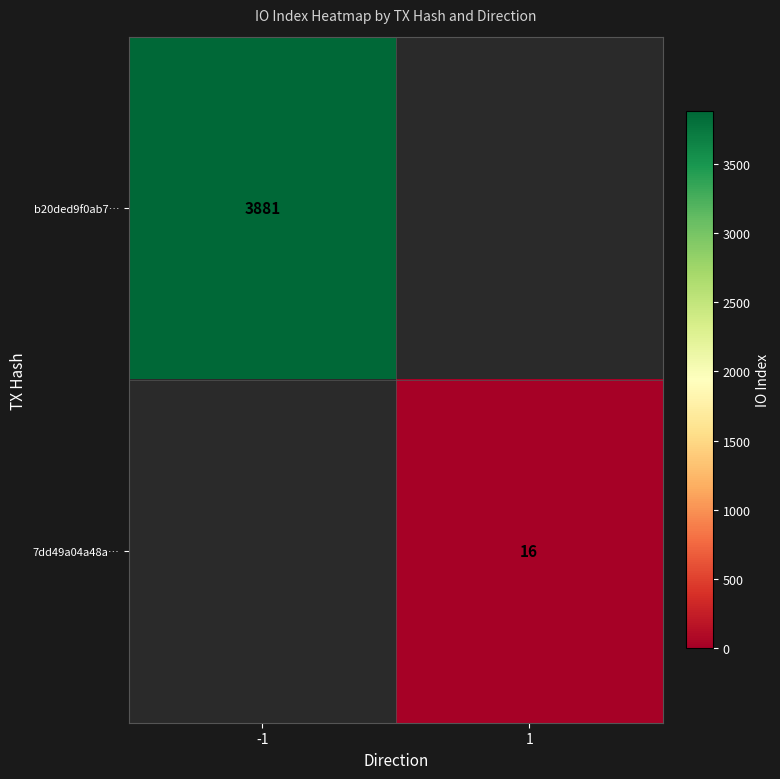

At how many categories does at least one series exceed 2446?

1